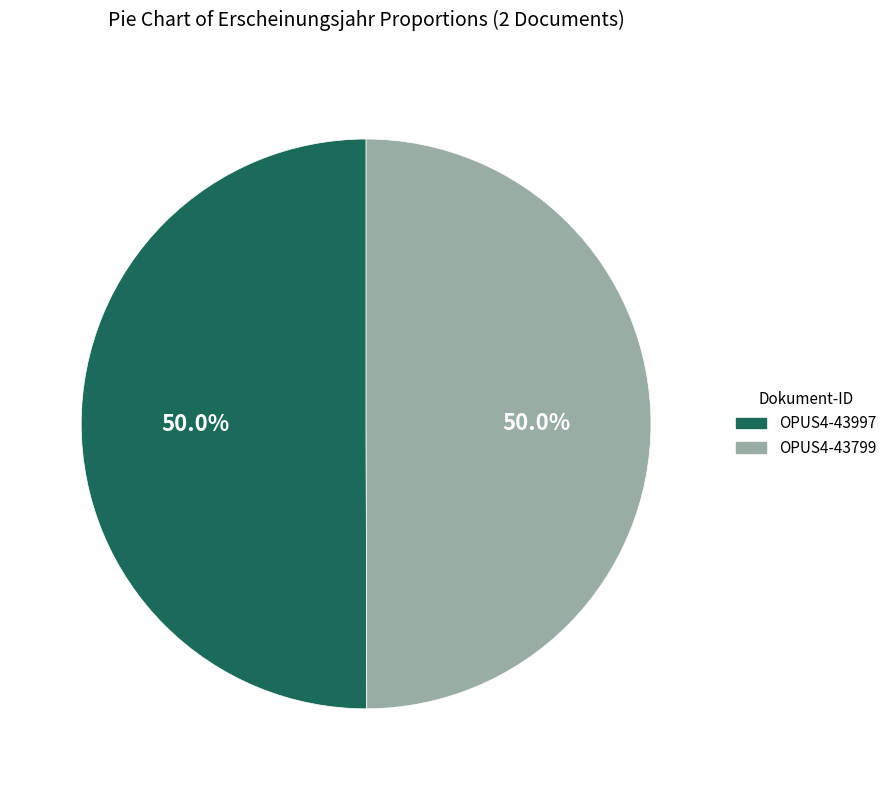

To the nearest percent, what percentage of the pie is OPUS4-43799?

50%